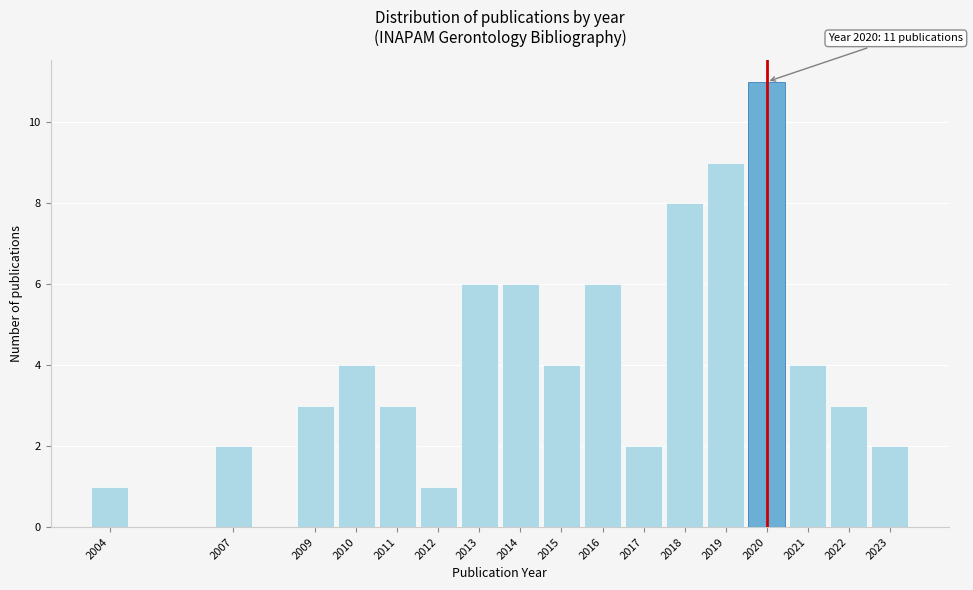

Reading left to right, what are all the values shown in this chart?

2004=1	2007=2	2009=3	2010=4	2011=3	2012=1	2013=6	2014=6	2015=4	2016=6	2017=2	2018=8	2019=9	2020=11	2021=4	2022=3	2023=2